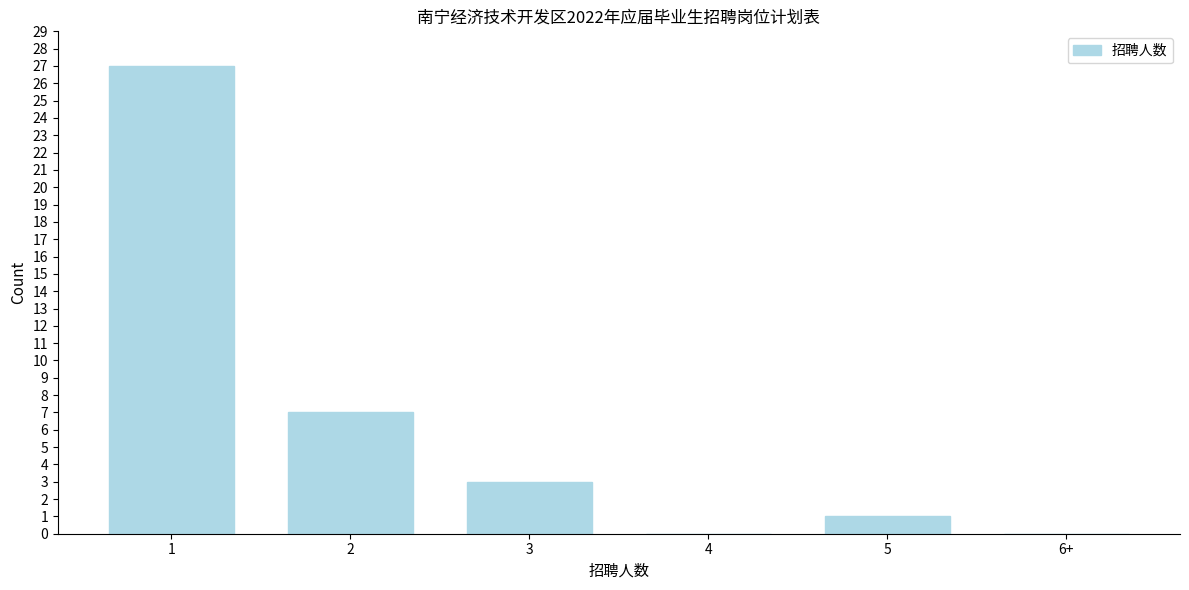

Reading right to left, what are all the values shown in this chart?

6+=0	5=1	4=0	3=3	2=7	1=27